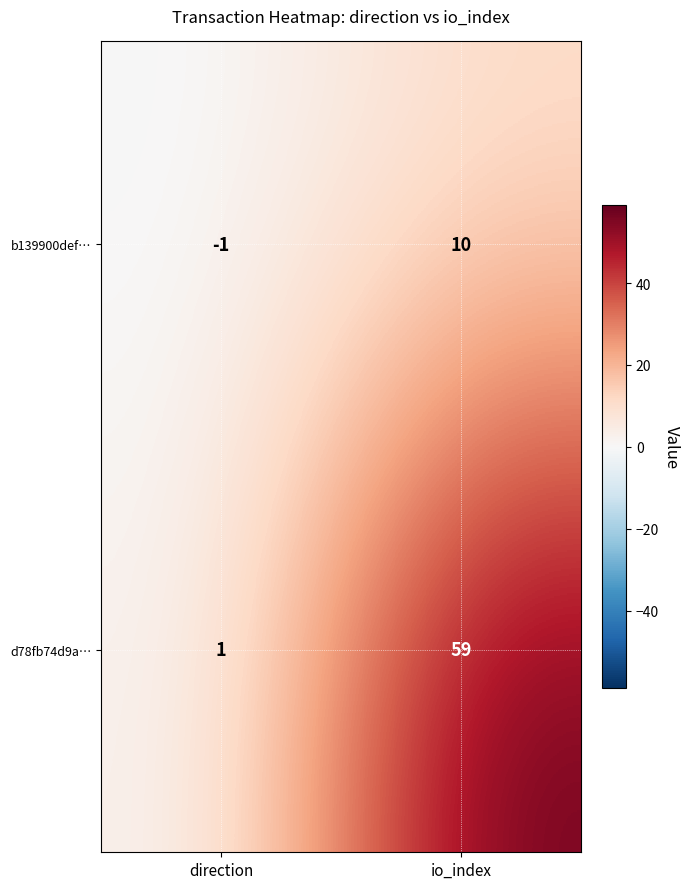

At which category is the sum across all series the highest?

io_index